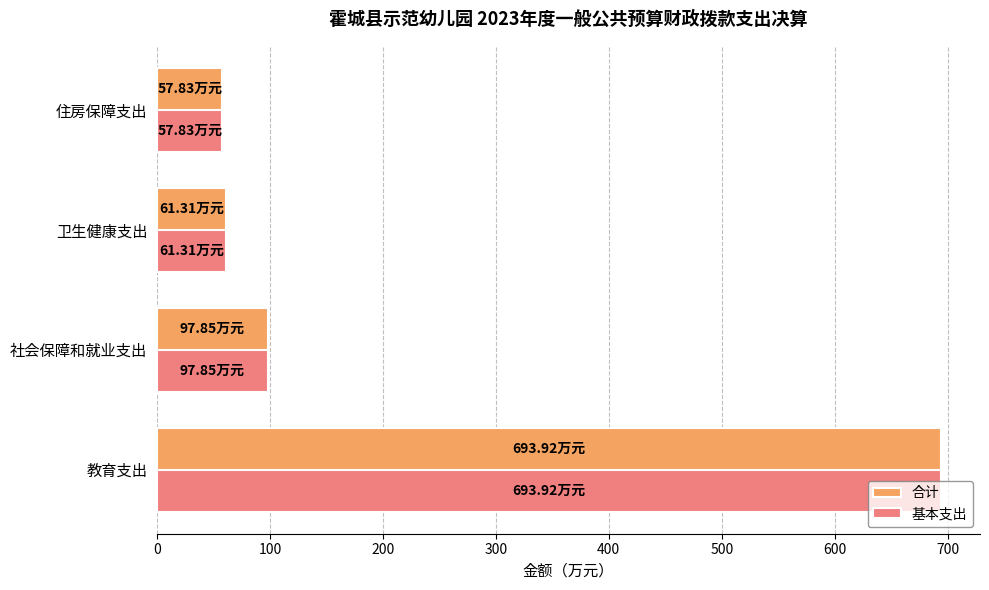

What is the highest value of the 基本支出 series?

693.9